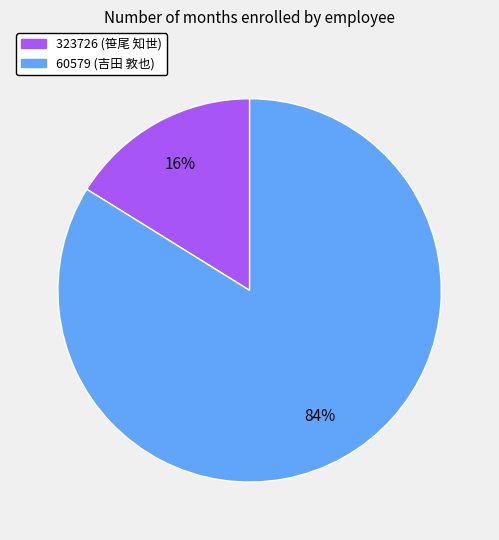

Which category has the smallest portion of the pie?

323726